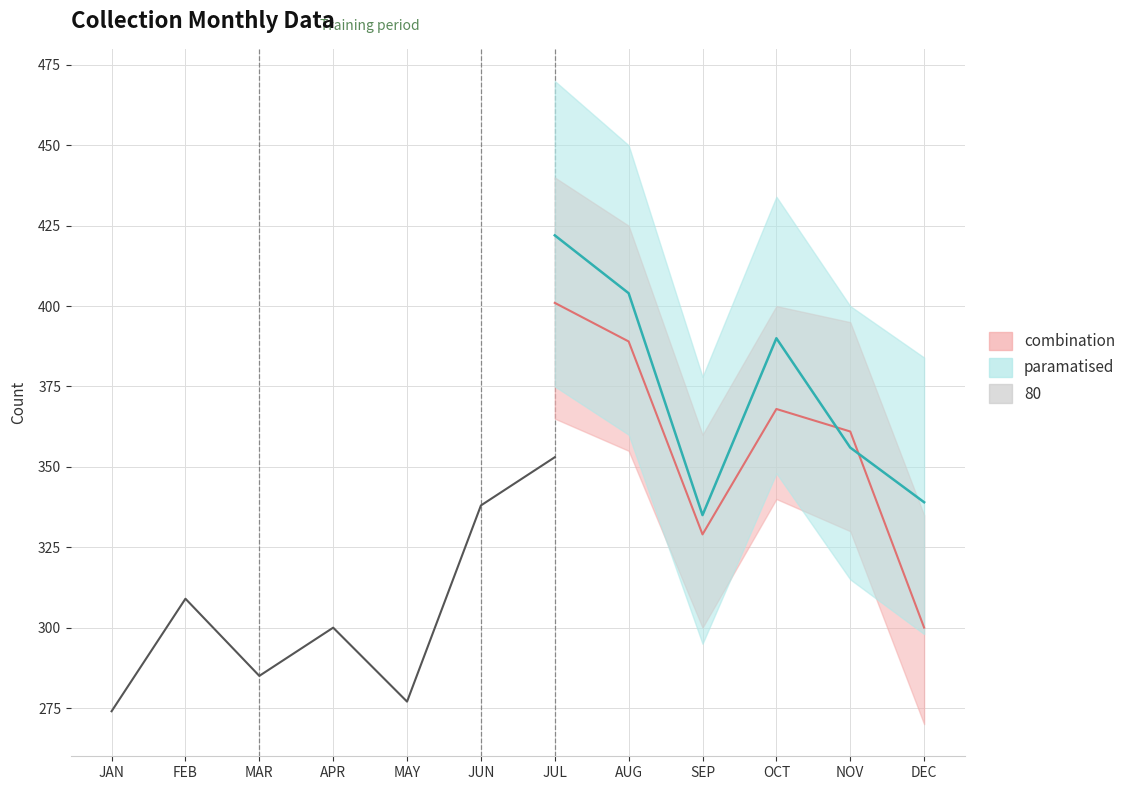

What is the minimum value shown in the chart?

274